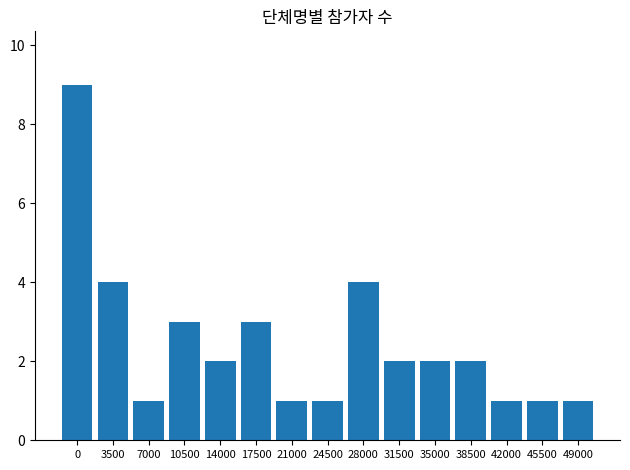

True or false: the data shows 4 at 3500.

True